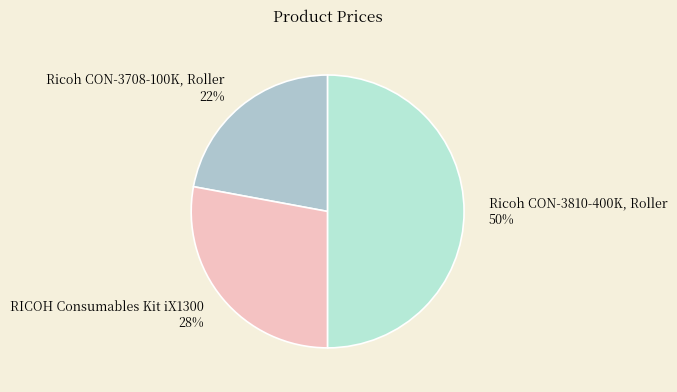

Does RICOH Consumables Kit iX1300 account for over 50% of the chart?

No